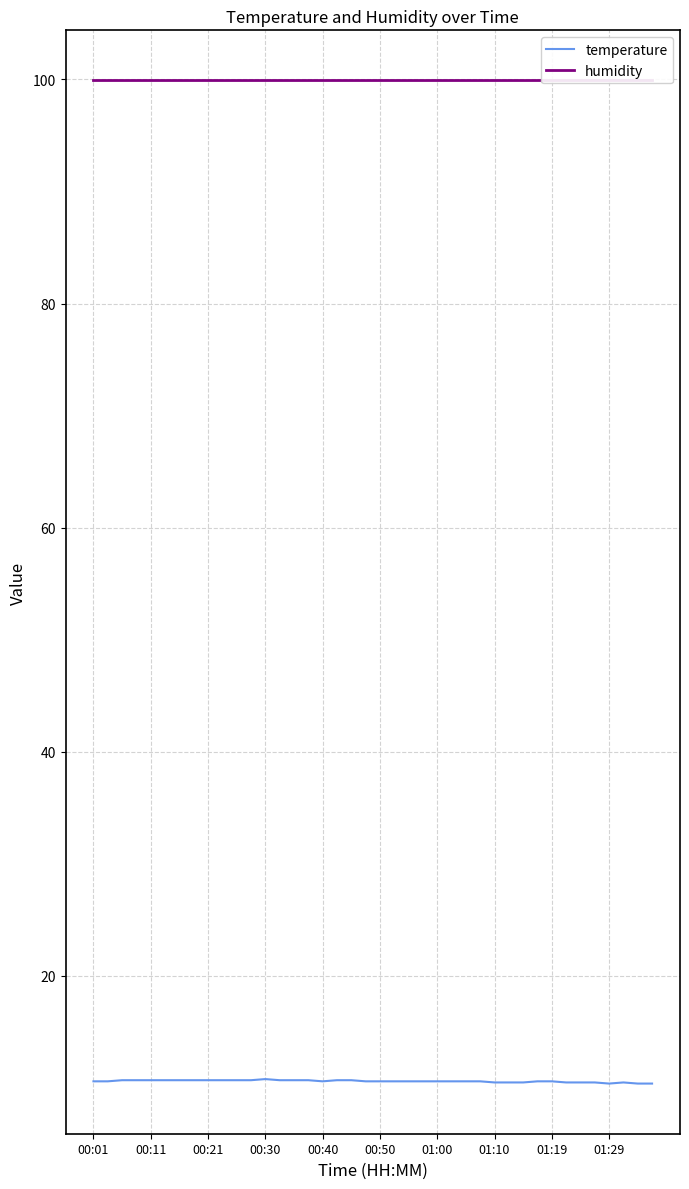

True or false: temperature has more than 2 interior local peaks.

False